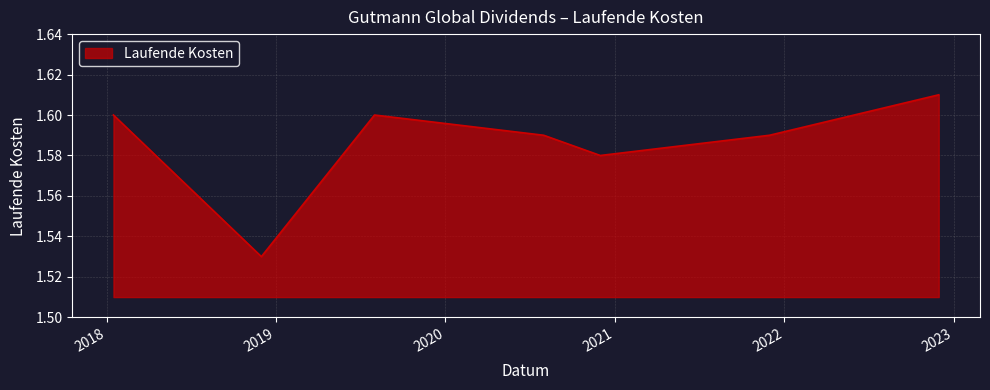

How many interior local valleys (lower than both neighbors) does the data have?

2